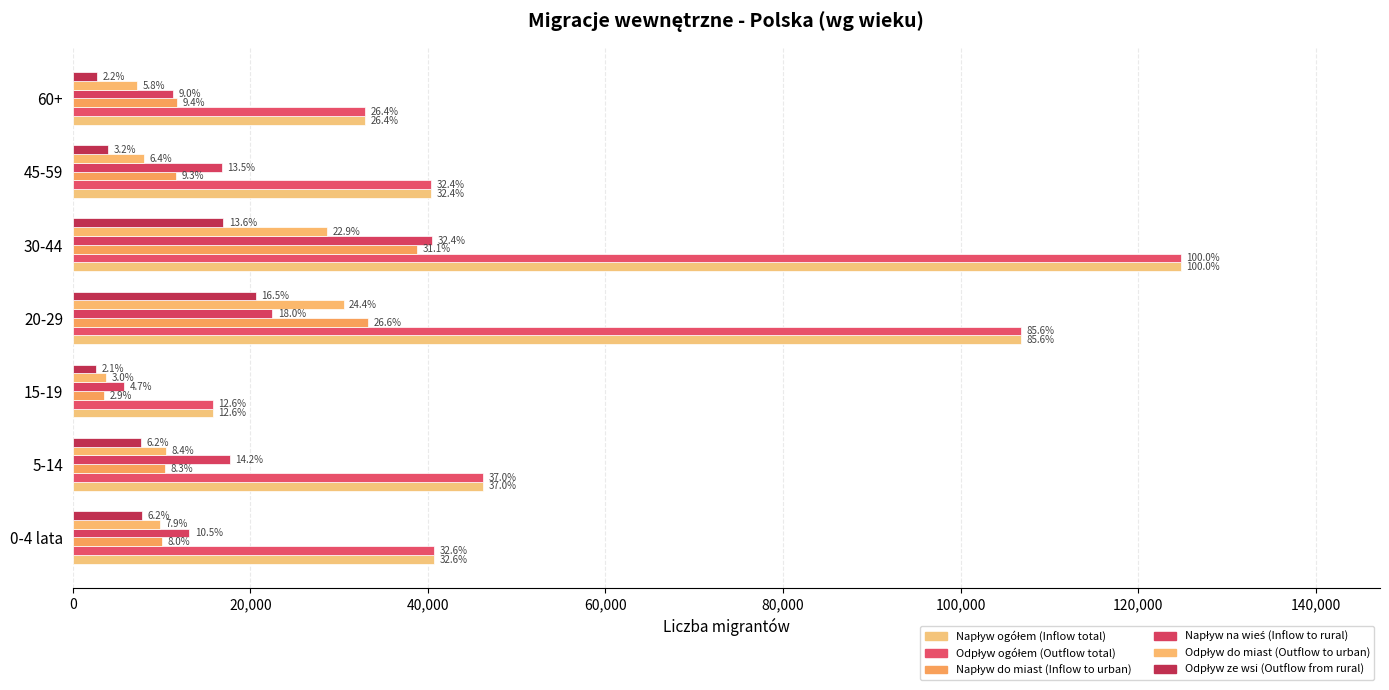

How many values in the Odpływ ogółem (Outflow total) series are below 40705?

3